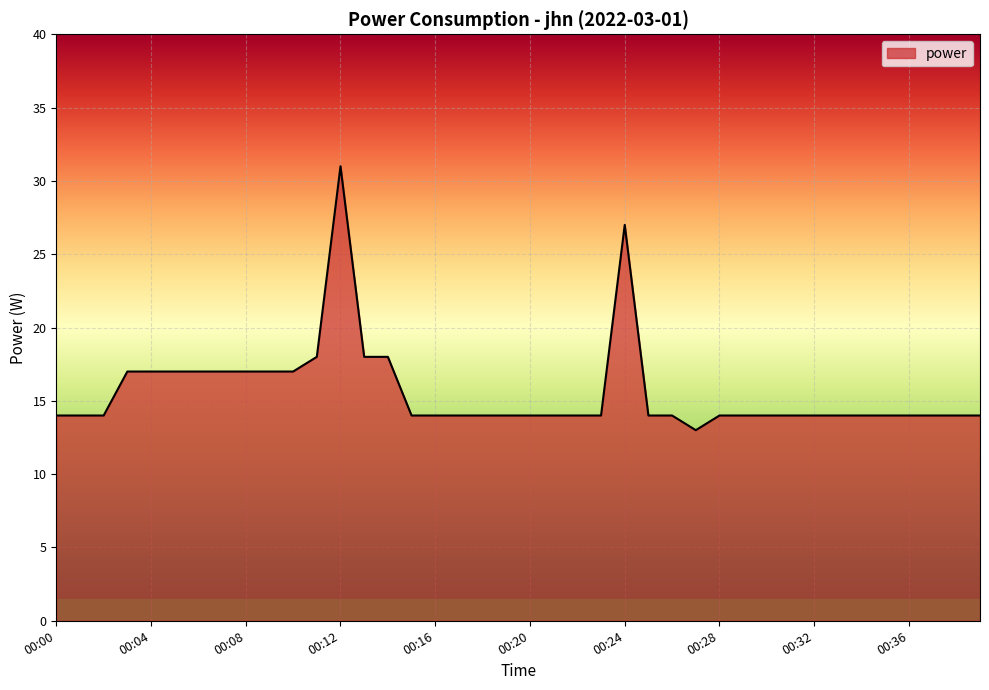

What is the smallest value displayed?

13